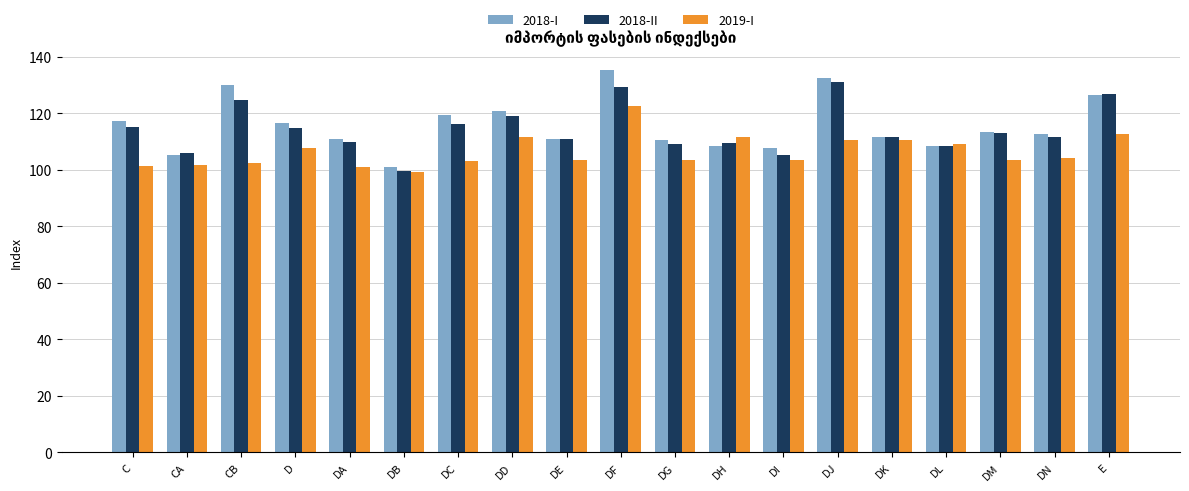

What is the total value across all series at DM?

329.8